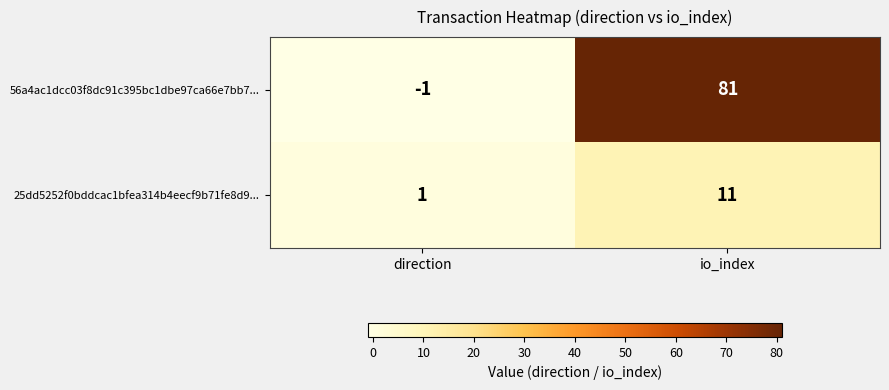

True or false: 56a4ac1dcc03f8dc91c395bc1dbe97ca66e7bb7... has a value of 81 at io_index.

True